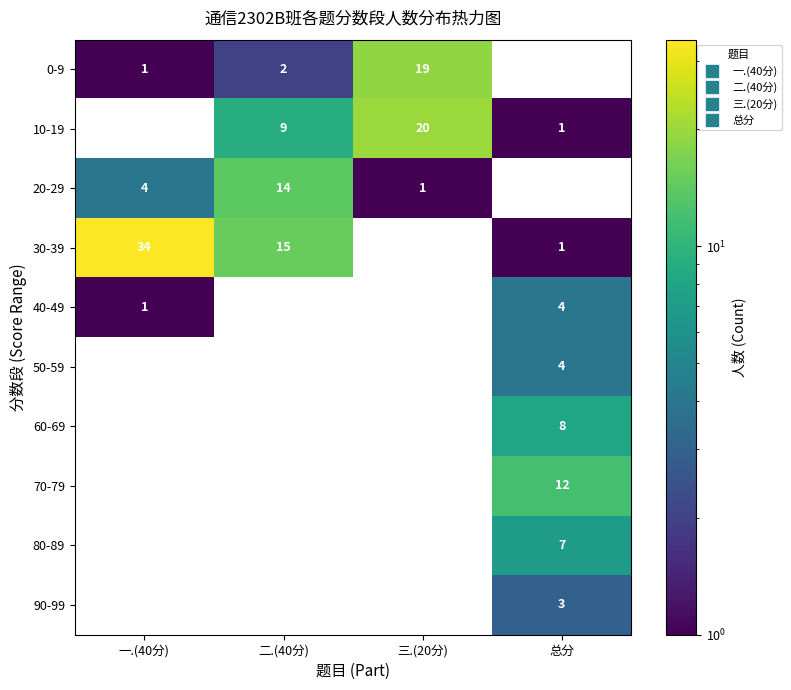

Is the value of 70-79 at 总分 greater than the value of 80-89 at 三.(20分)?

Yes